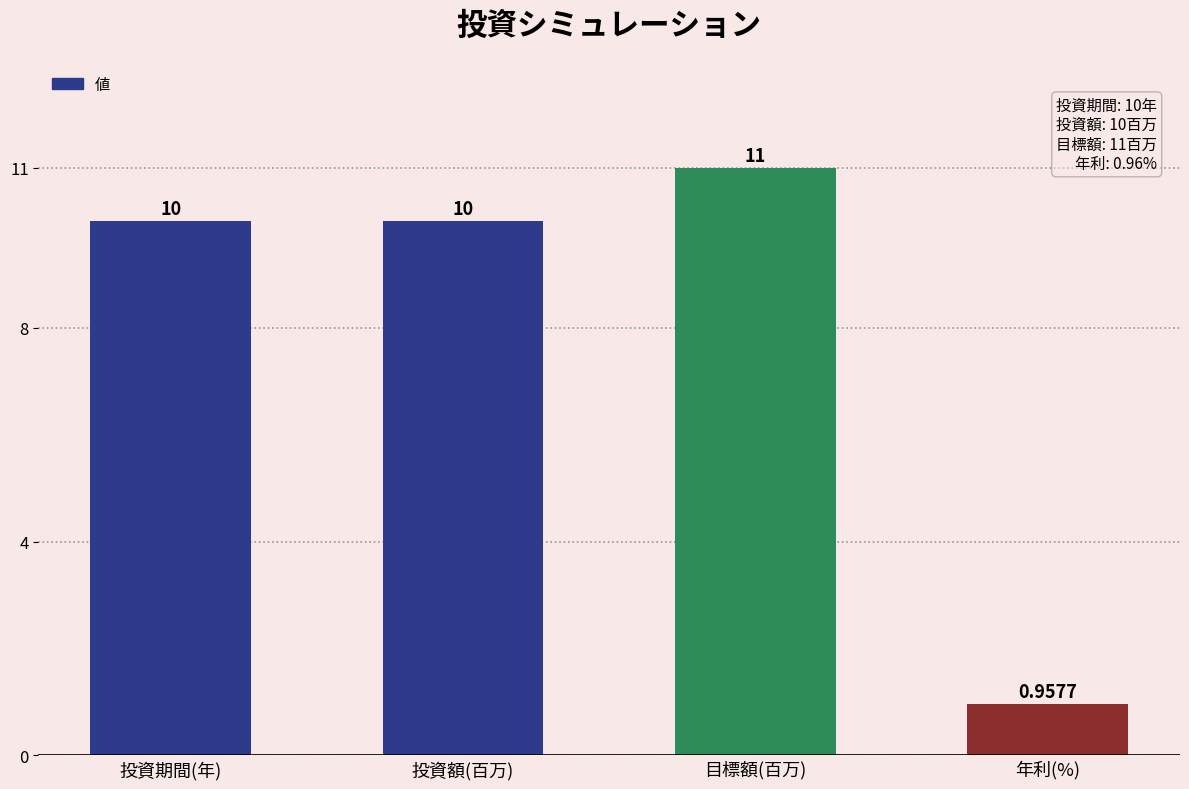

How many data points are less than 10?

1